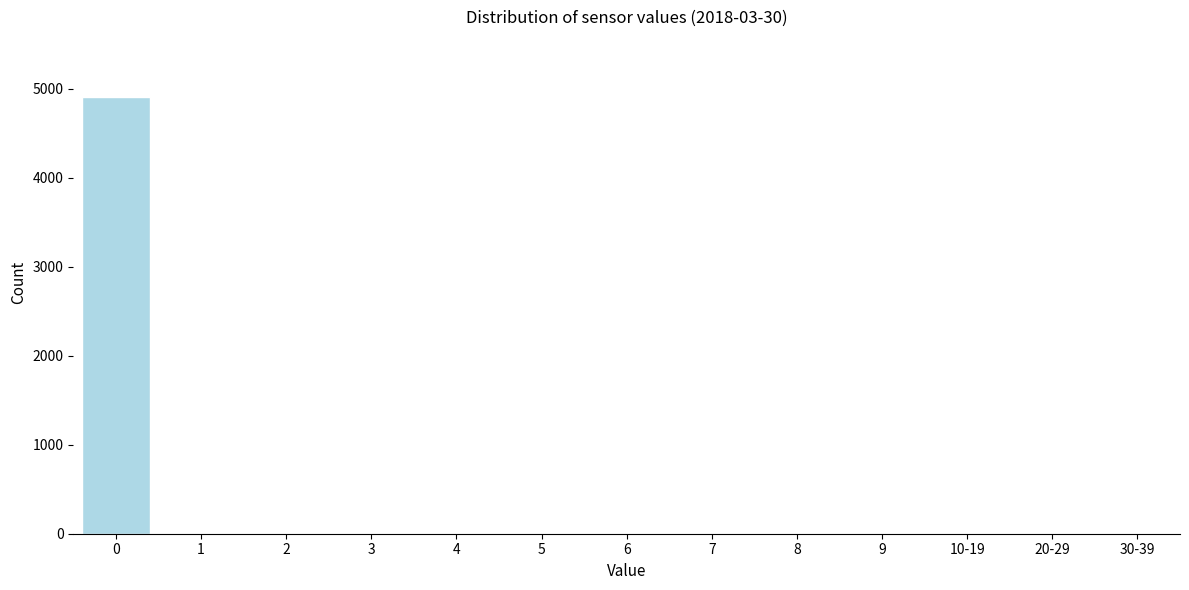

Reading left to right, extract all data points from this chart.

0=4909	1=0	2=0	3=0	4=0	5=0	6=0	7=0	8=0	9=0	10-19=0	20-29=0	30-39=0